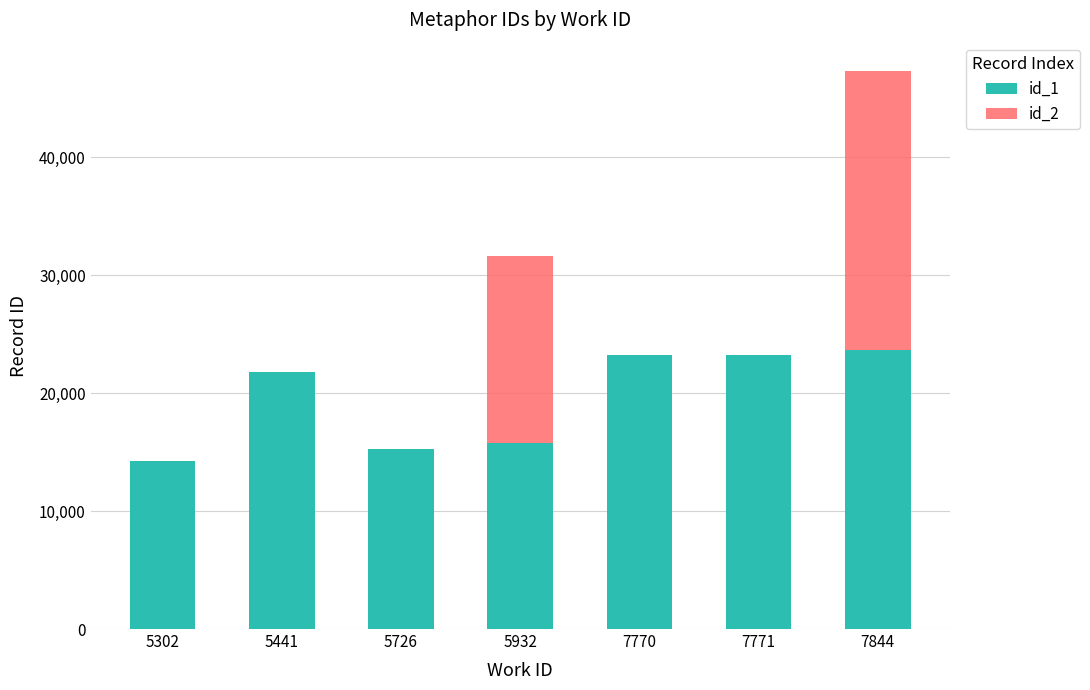

The id_1 series shows 9624 at 5726. True or false?

False